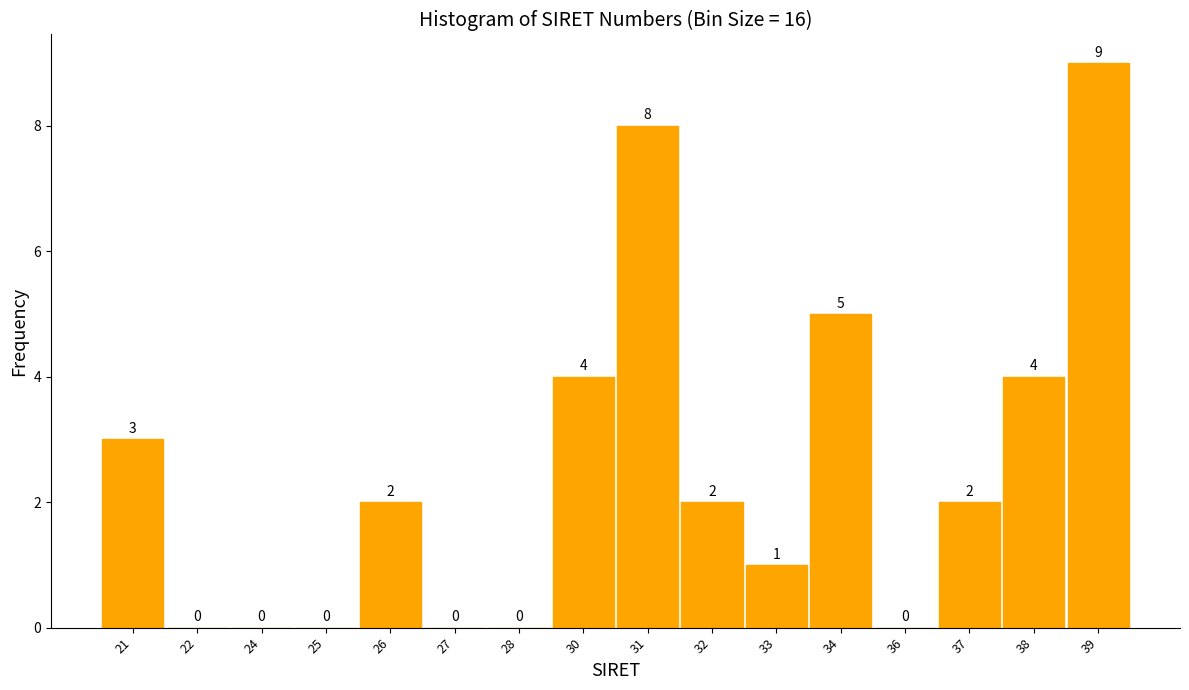

Reading left to right, what are all the values shown in this chart?

21=3	22=0	24=0	25=0	26=2	27=0	28=0	30=4	31=8	32=2	33=1	34=5	36=0	37=2	38=4	39=9